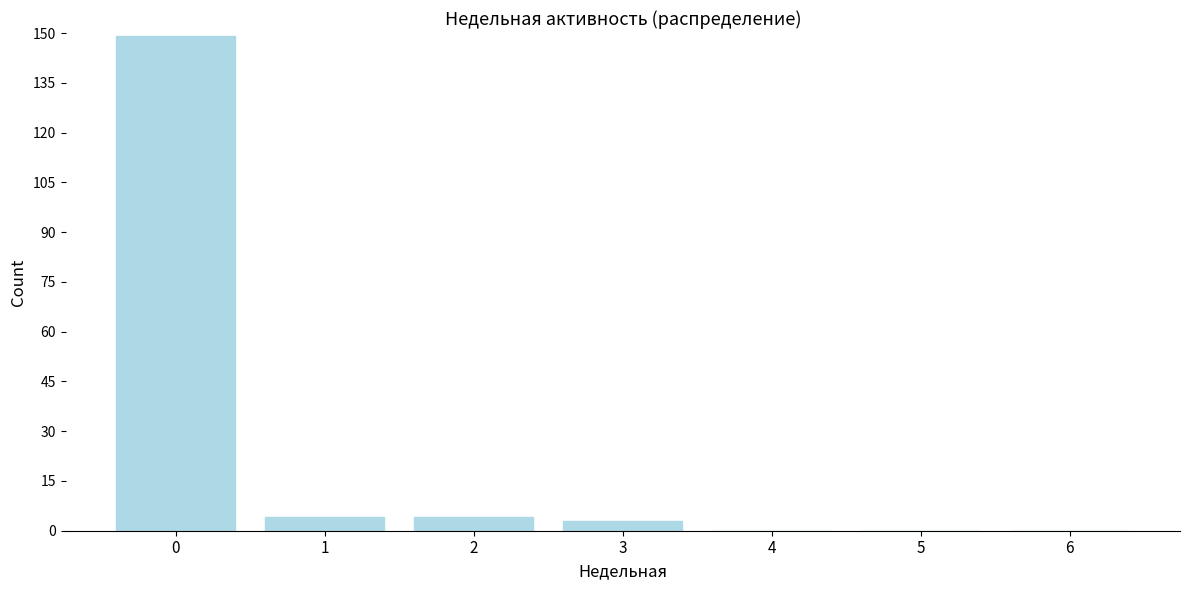

Reading left to right, what are all the values shown in this chart?

0=149	1=4	2=4	3=3	4=0	5=0	6=0